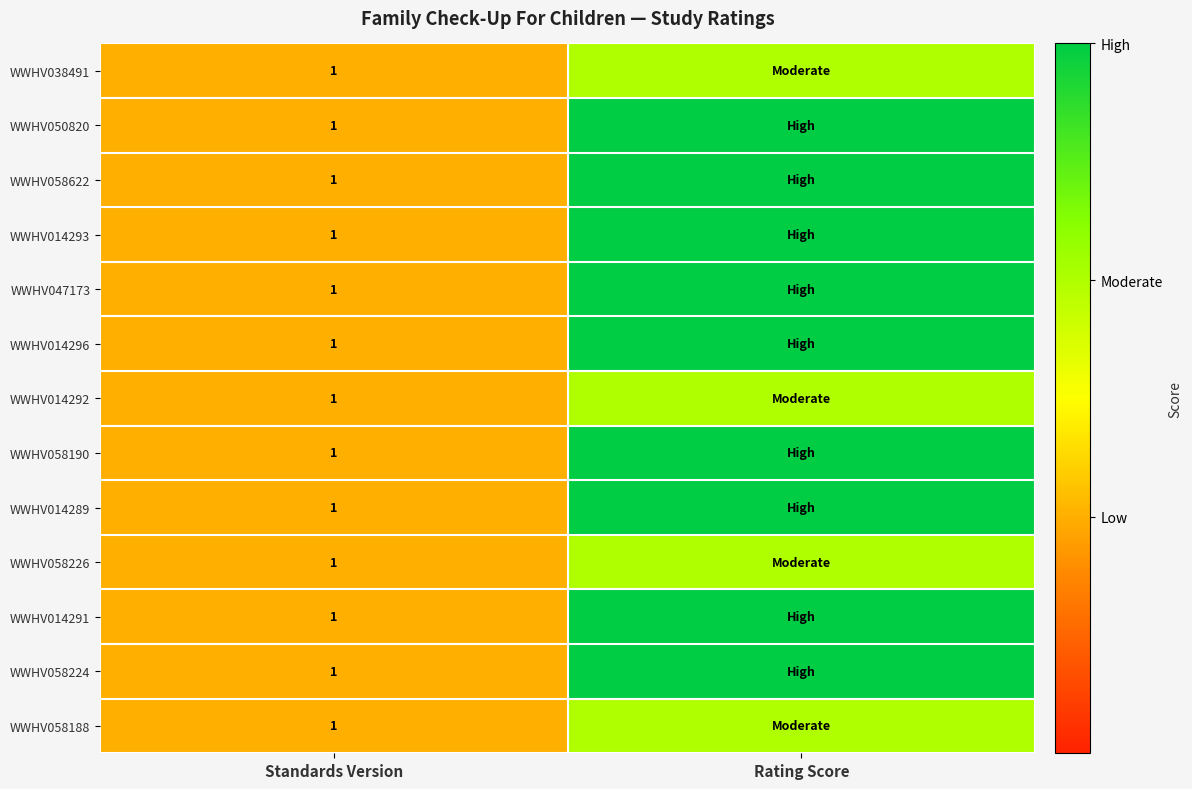

What is the total value across all series at Standards Version?

13